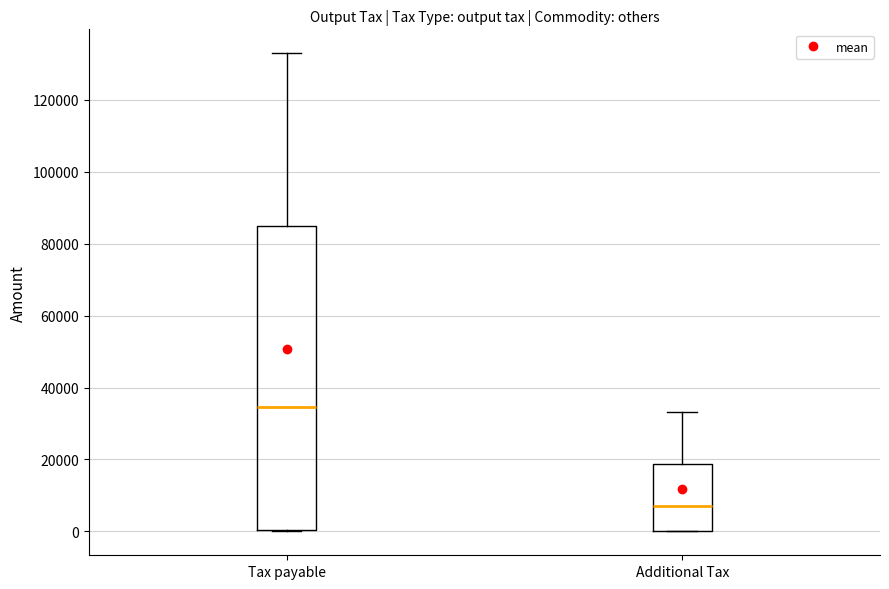

Reading left to right, read every box against the y-axis: the position of its median line, the range the box covers, and the ends of its whiskers. The values are not printed on the chart, so give them approximately, as read against the axis.

Tax payable: median 34000, box 0 to 86000, whiskers 0 to 132000
Additional Tax: median 6000, box 0 to 18000, whiskers 0 to 34000